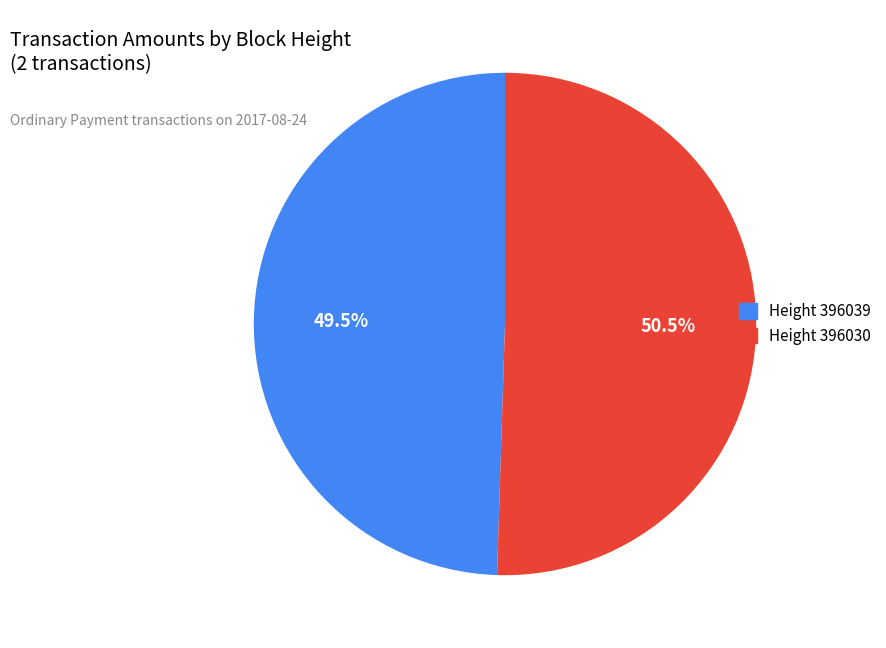

How many slices are in this pie chart?

2